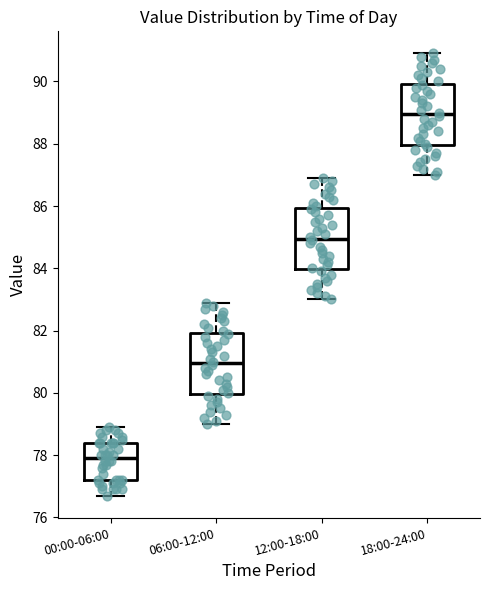

Reading left to right, transcribe this box plot: for each box, give where its median line is, the range the box spans, and where its two whiskers end, as read against the y-axis. The values are not printed on the chart, so give them approximately, as read against the axis.

00:00-06:00: median 78.0, box 77.2 to 78.4, whiskers 76.8 to 79.0
06:00-12:00: median 81.0, box 80.0 to 82.0, whiskers 79.0 to 83.0
12:00-18:00: median 85.0, box 84.0 to 86.0, whiskers 83.0 to 87.0
18:00-24:00: median 89.0, box 88.0 to 90.0, whiskers 87.0 to 91.0